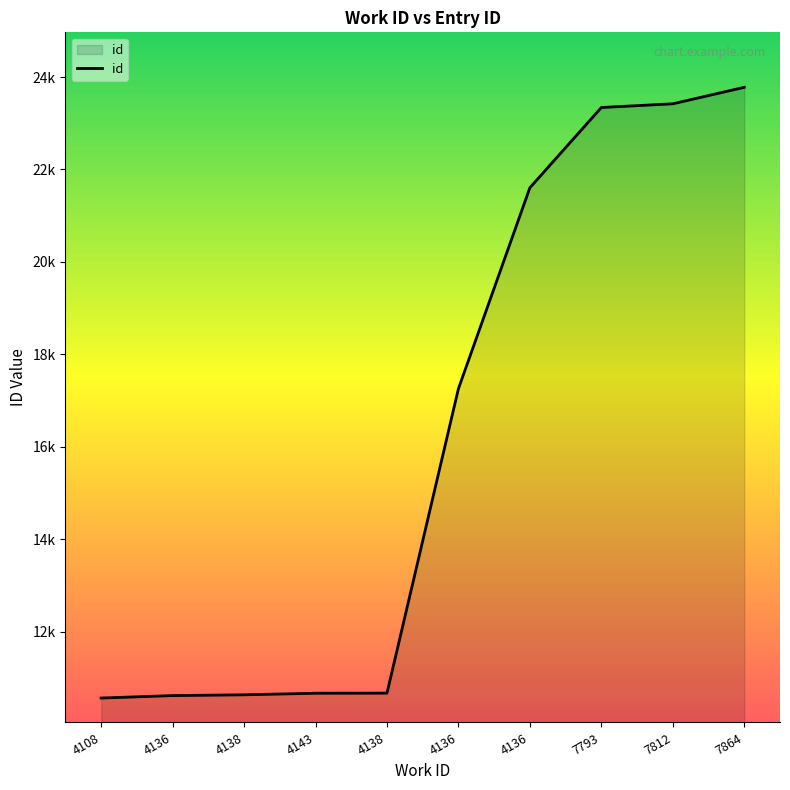

Does the chart display data point markers on the line(s)?

No